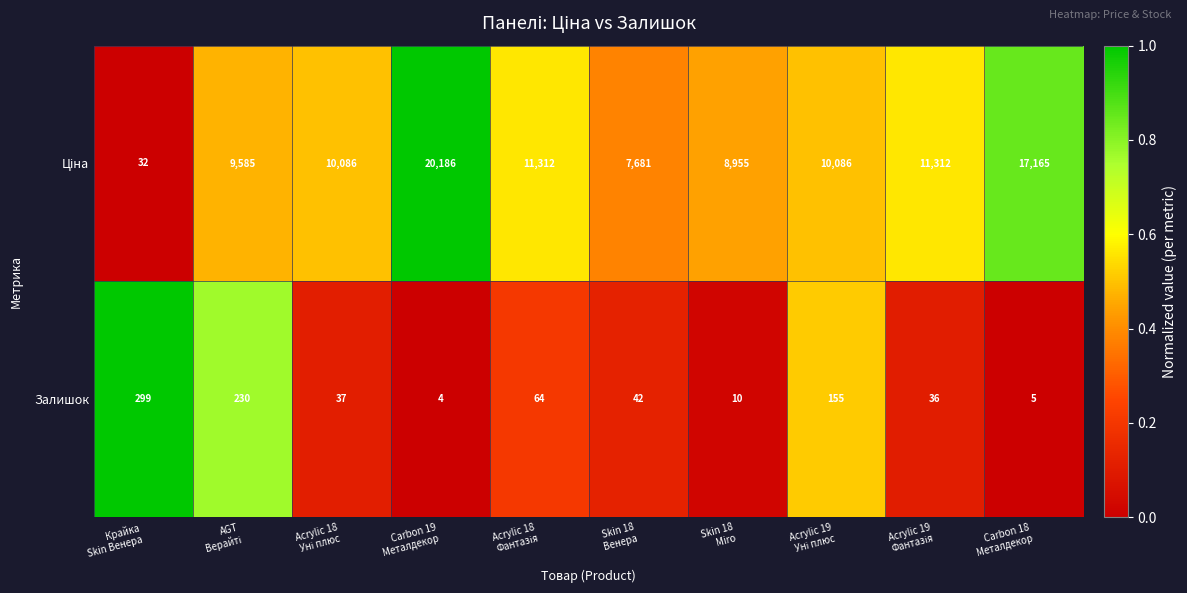

What is the sum of all Залишок values?

882